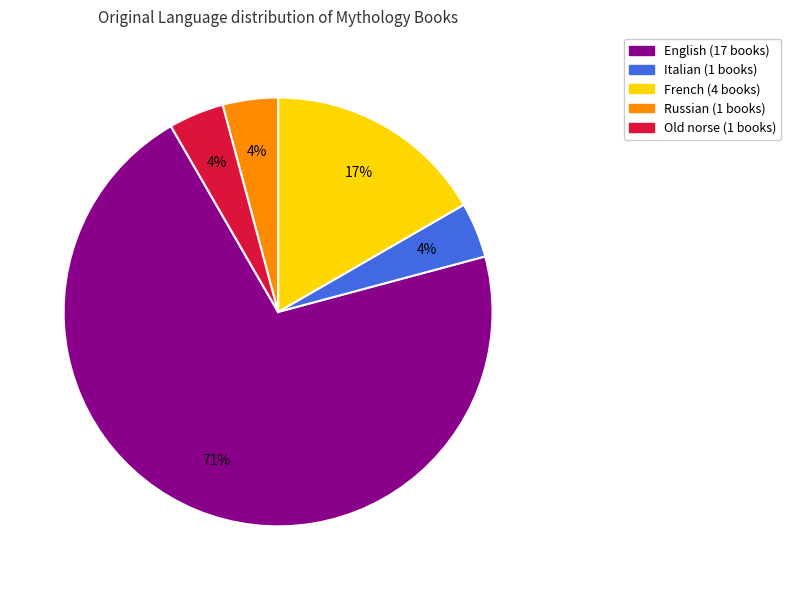

To the nearest percent, what is the average slice percentage?

20%